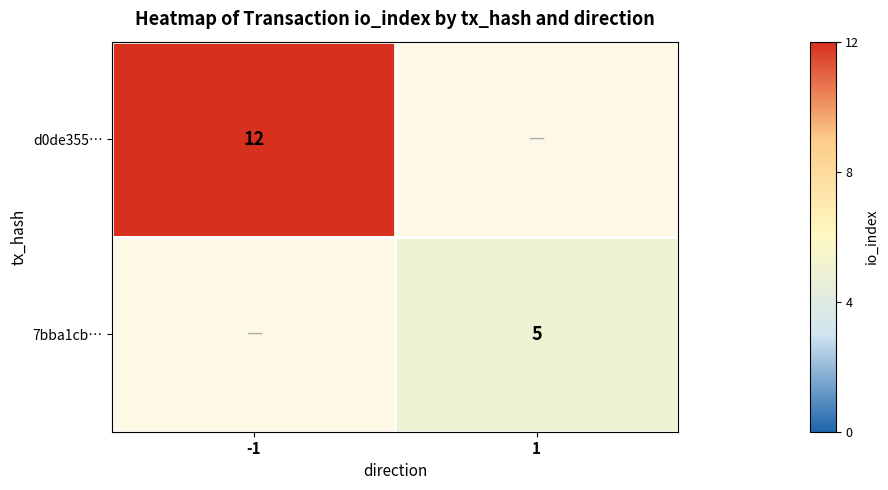

Is it true that 7bba1cb… equals 2 at 1?

False